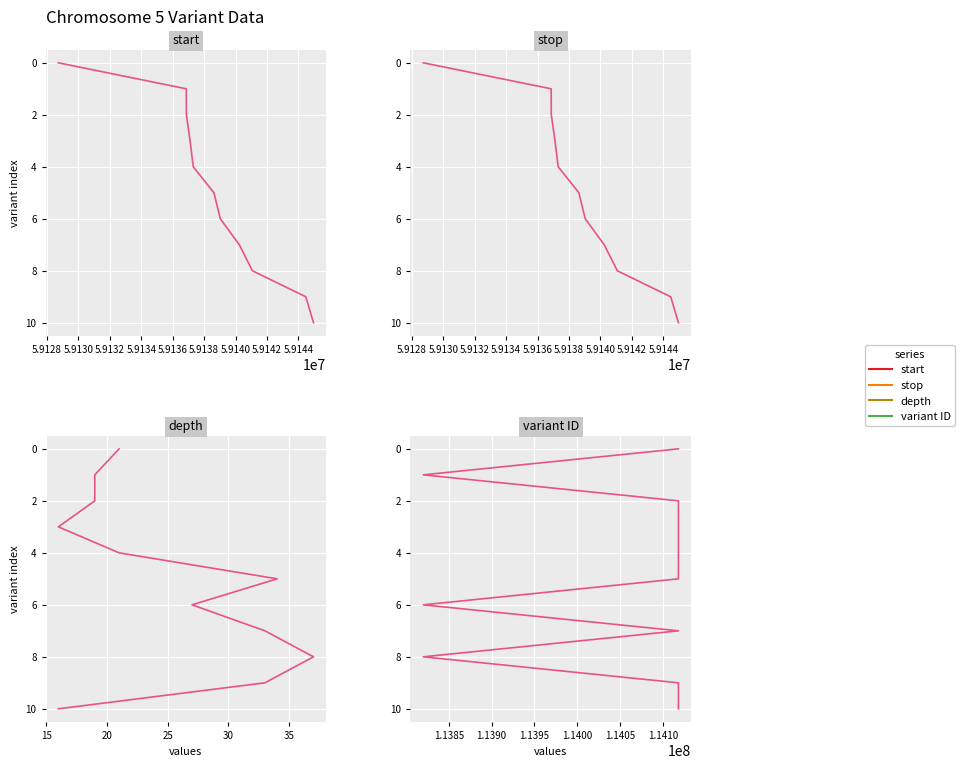

Which label corresponds to the smallest value in the chart?

5.9126